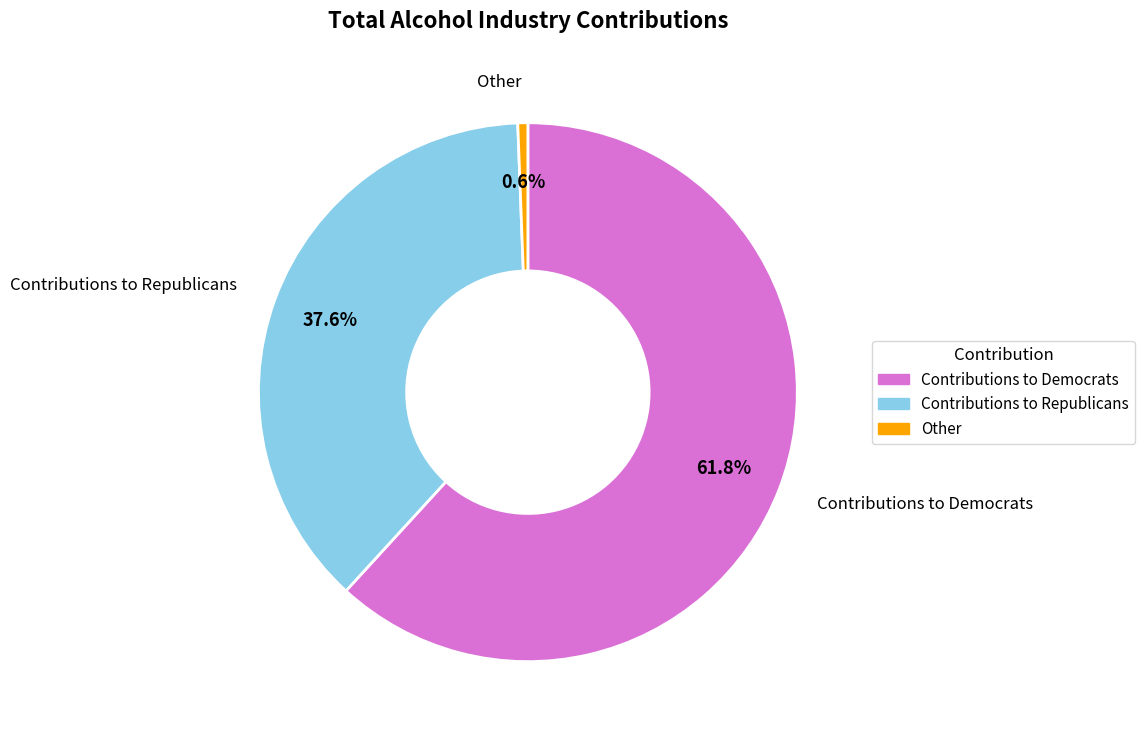

To the nearest percent, what is the difference between the Contributions to Republicans and Contributions to Democrats slice percentages?

24%